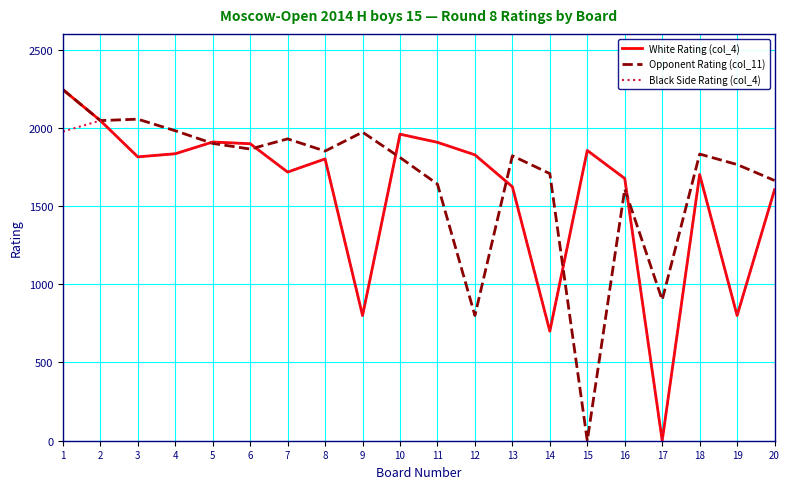

The value of Opponent Rating (col_11) at 19 is 3090. True or false?

False